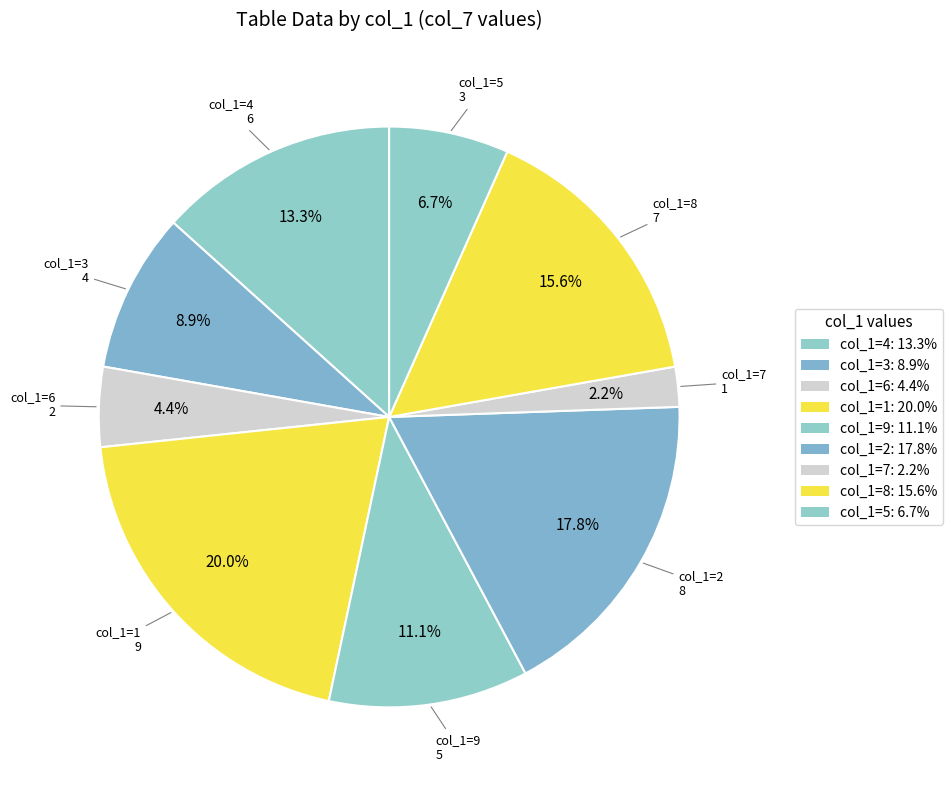

What is the change in value from 6 to 2?

+6